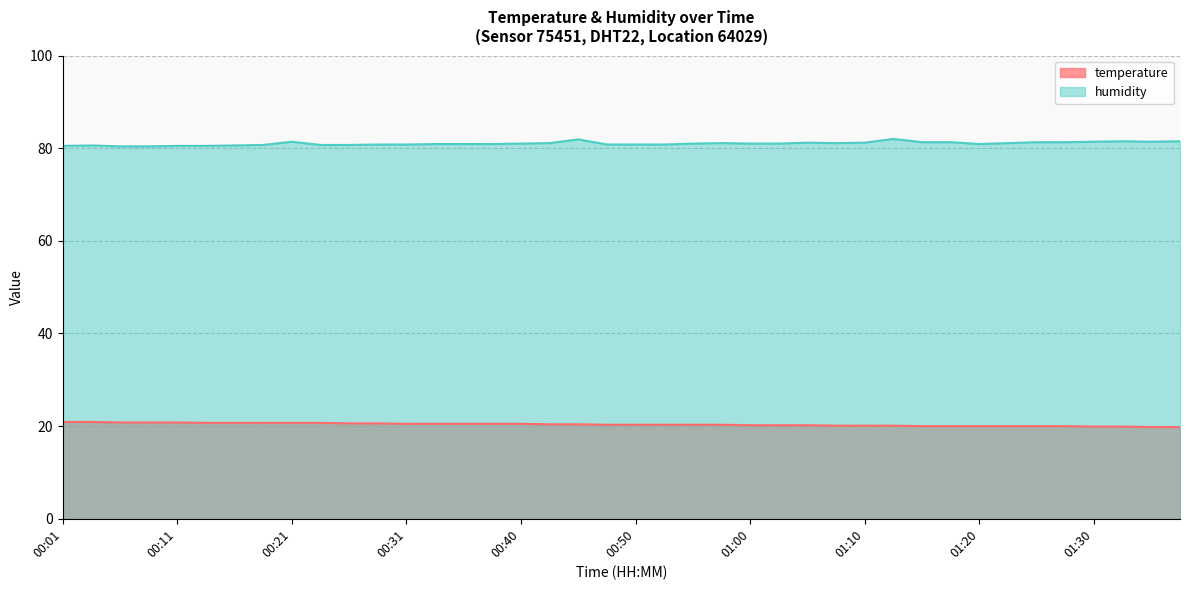

At which category does the chart reach its minimum across all series?

01:36